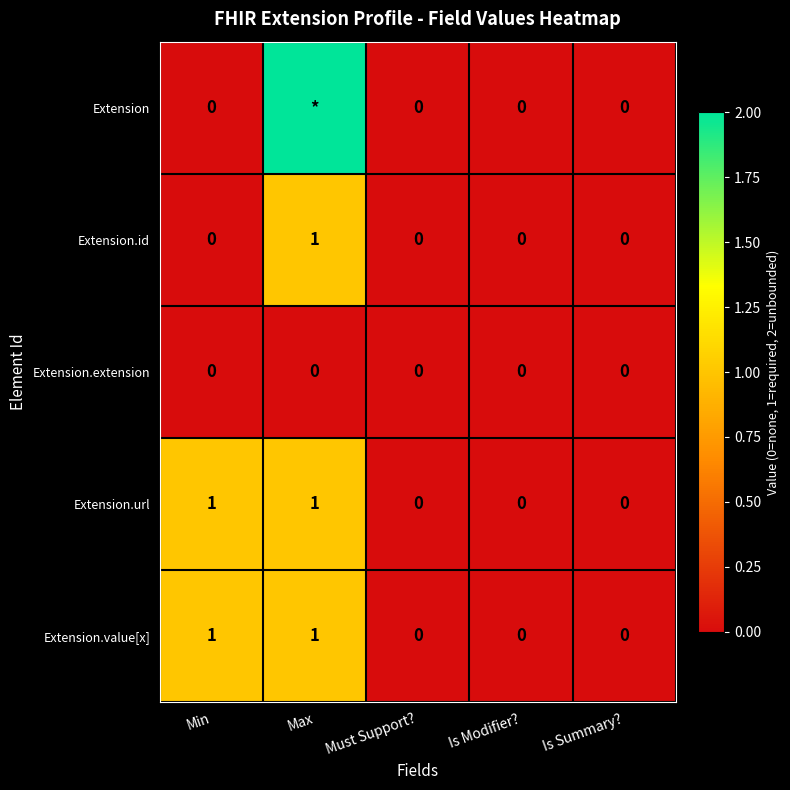

Which has a higher value, Must Support? or Max?

Max